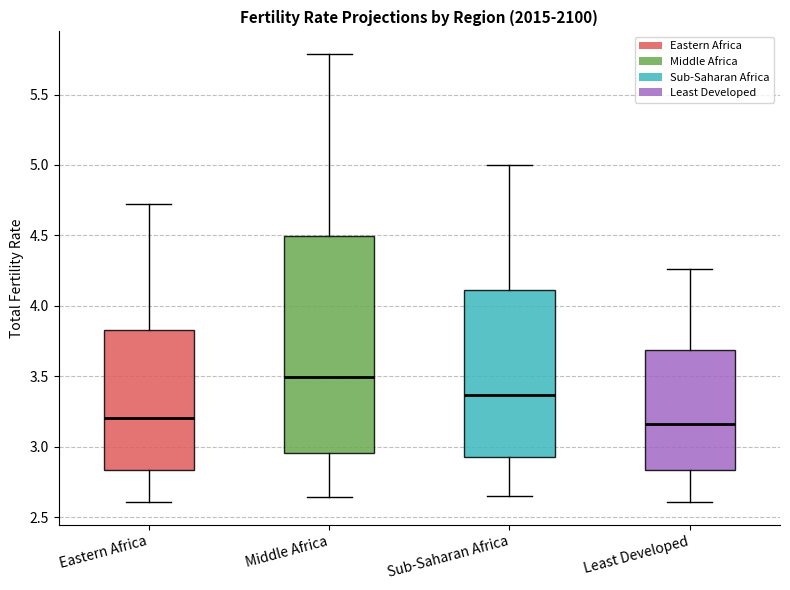

Reading left to right, transcribe this box plot: for each box, give where its median line is, the range the box spans, and where its two whiskers end, as read against the y-axis. The values are not printed on the chart, so give them approximately, as read against the axis.

Eastern Africa: median 3.20, box 2.85 to 3.85, whiskers 2.60 to 4.75
Middle Africa: median 3.50, box 2.95 to 4.50, whiskers 2.65 to 5.80
Sub-Saharan Africa: median 3.35, box 2.95 to 4.10, whiskers 2.65 to 5.00
Least Developed: median 3.15, box 2.85 to 3.70, whiskers 2.60 to 4.25